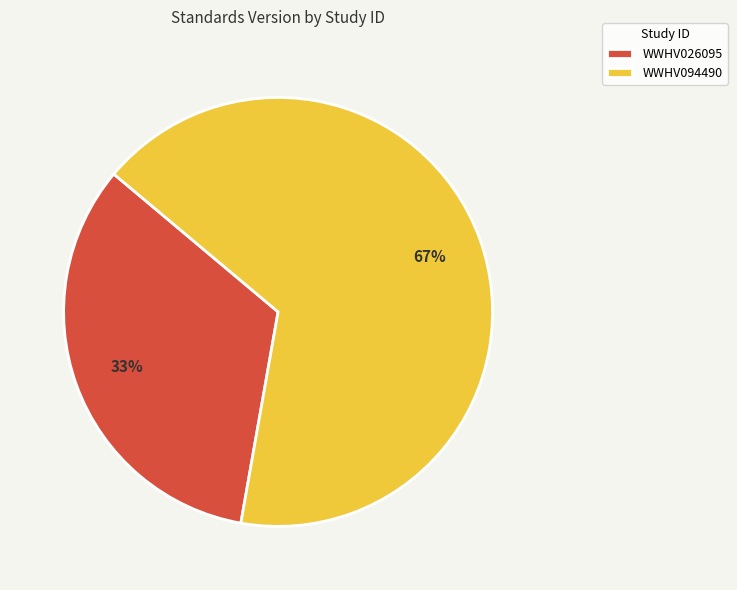

Rank the categories by value from lowest to highest.

WWHV026095, WWHV094490